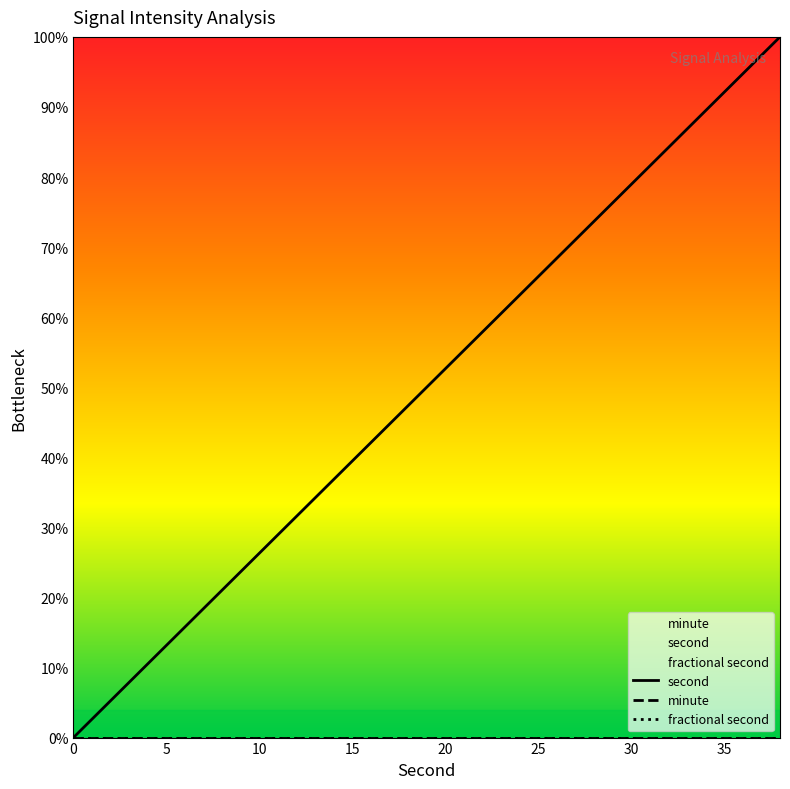

How many distinct data groups are displayed?

3